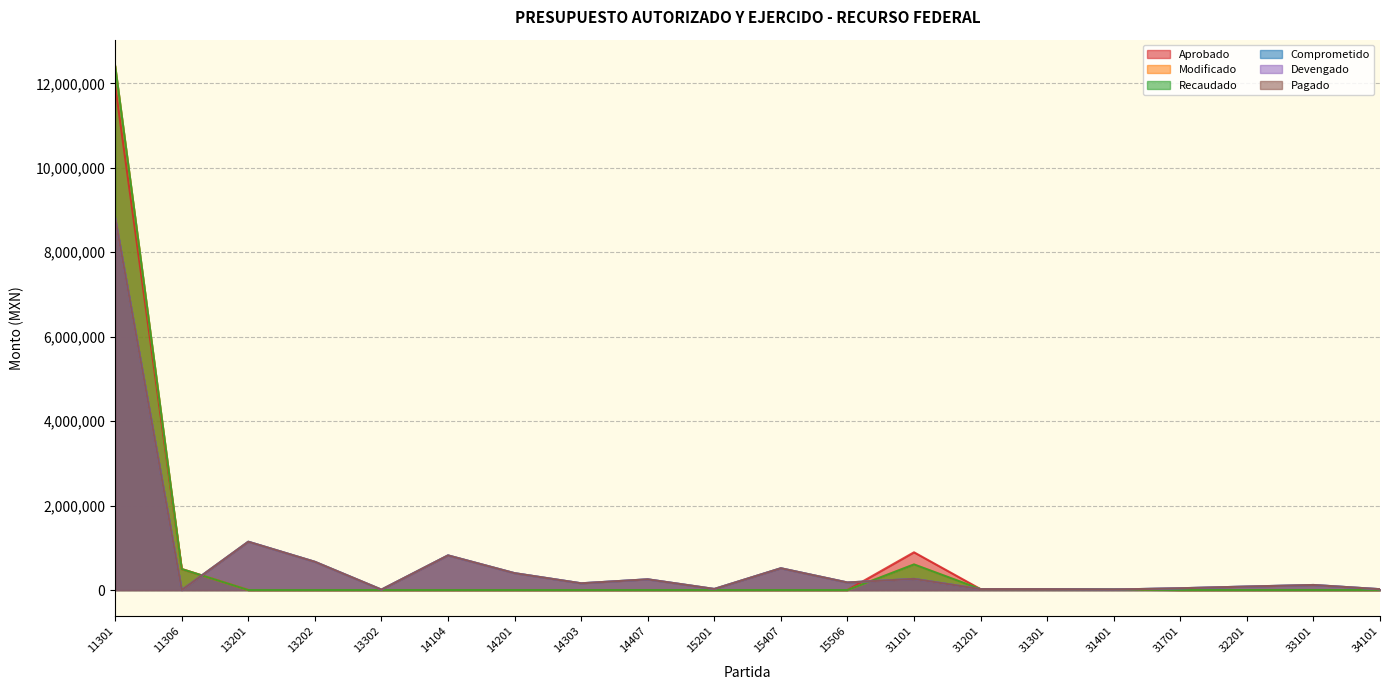

What is the sum of the Devengado values at 32201 and 31201?

104098.9